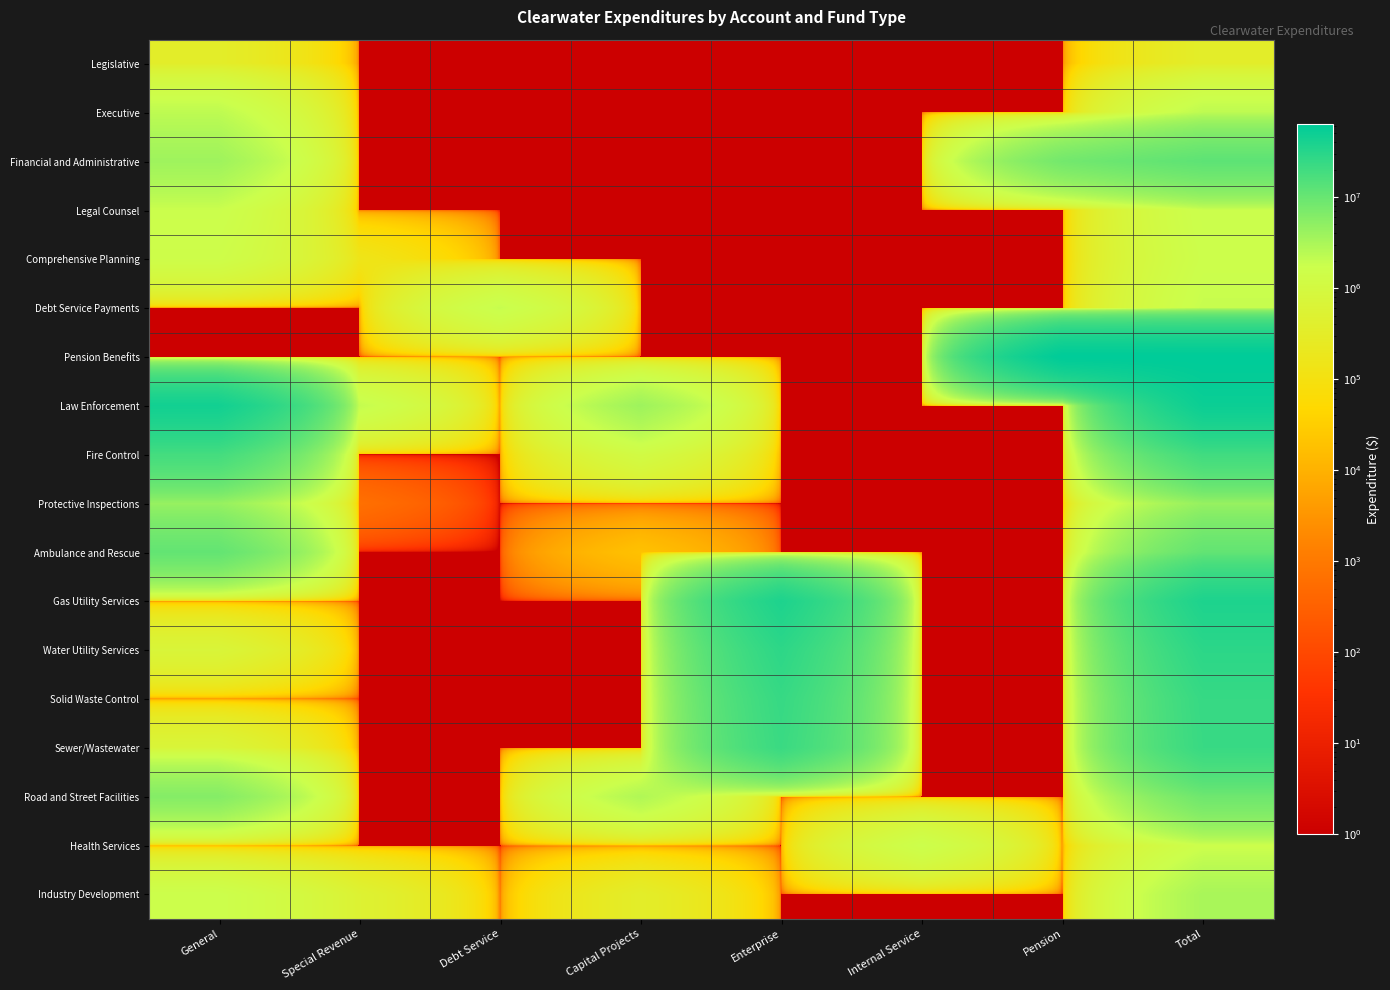

What is the smallest value displayed?

0.5